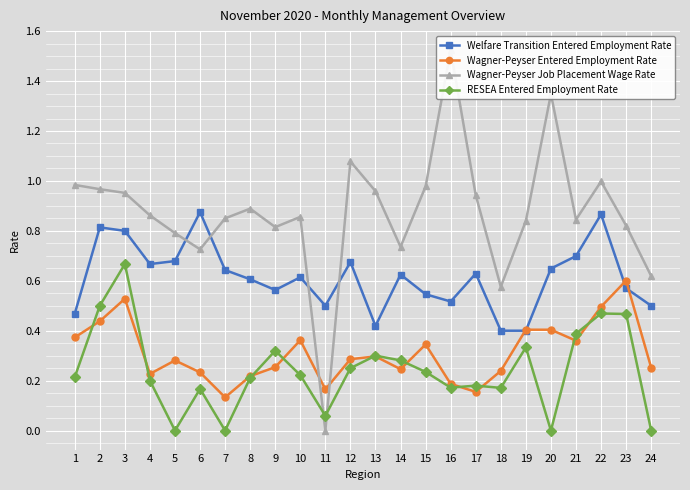

How many times do Wagner-Peyser Entered Employment Rate and Welfare Transition Entered Employment Rate cross each other?

4